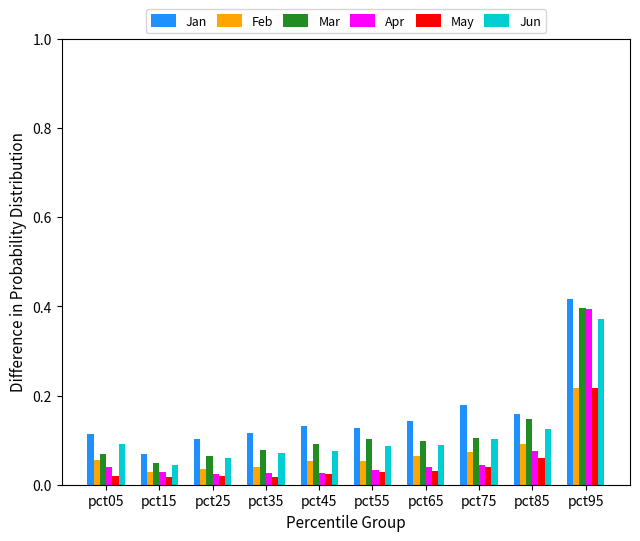

At how many categories does at least one series exceed 0?

10